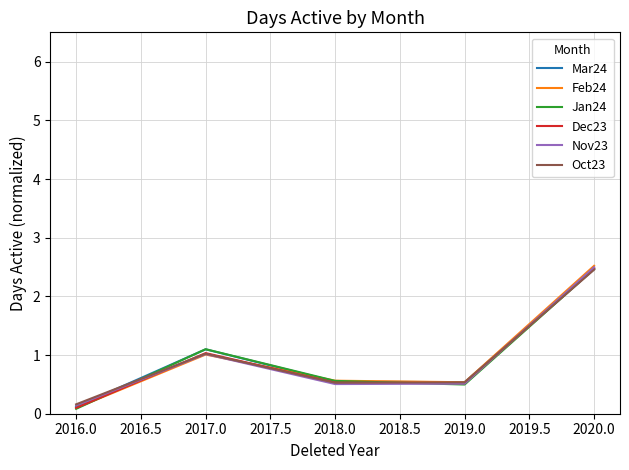

At which label is Feb24 closest to 1?

2017.0